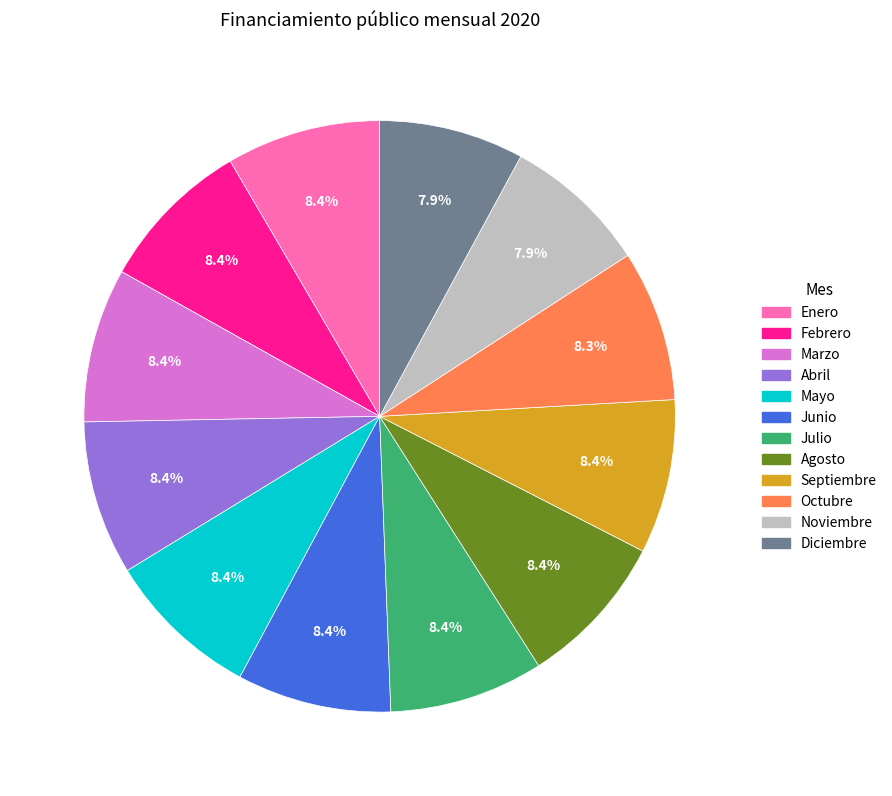

How much of the chart is everything except Agosto?

91.6%